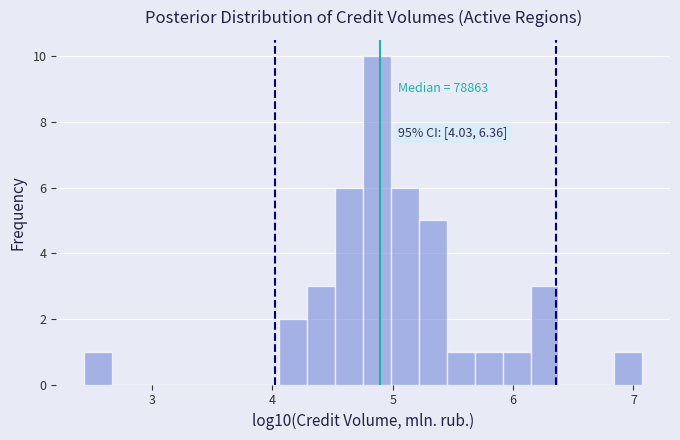

Read against the x-axis, roughly where is the centre of the tallest bar?

4.9